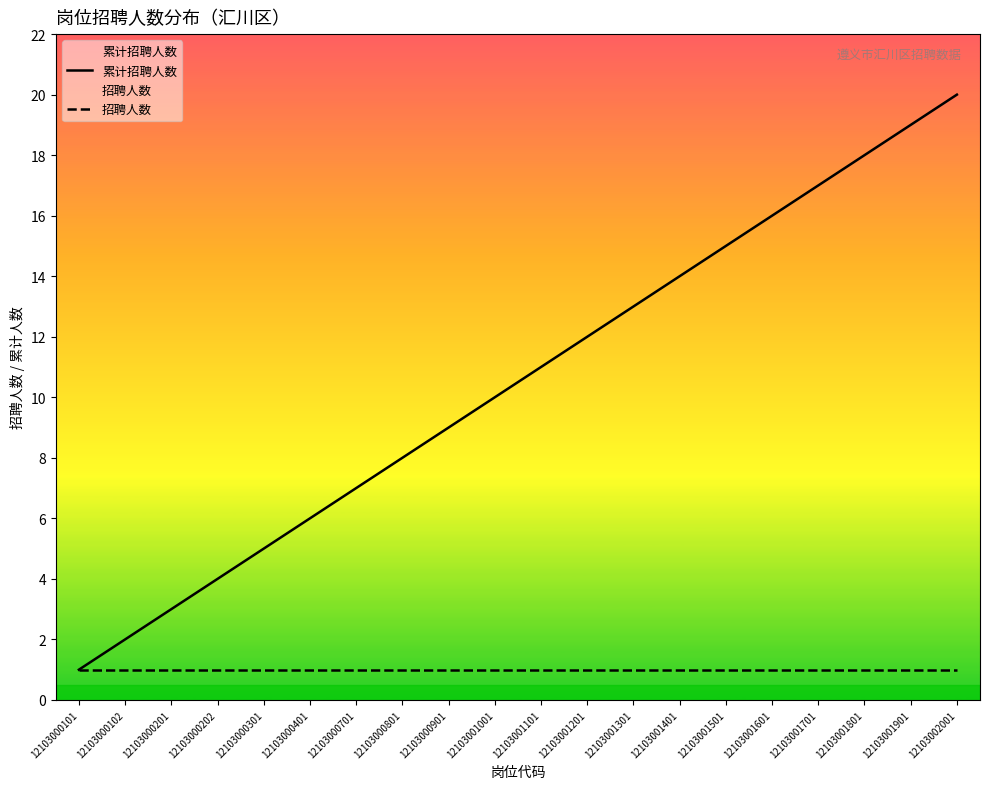

True or false: 招聘人数 has more than 0 points higher than both neighbors.

False